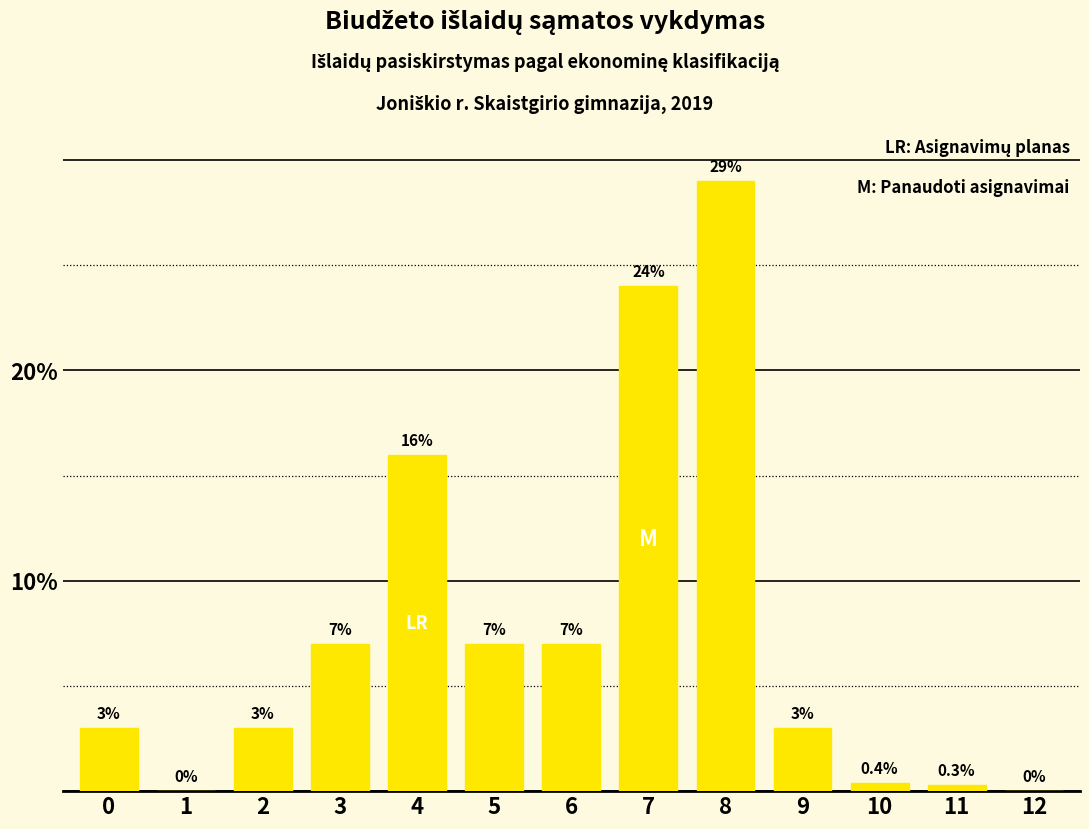

What is the change in value from 4 to 9?

-13.0